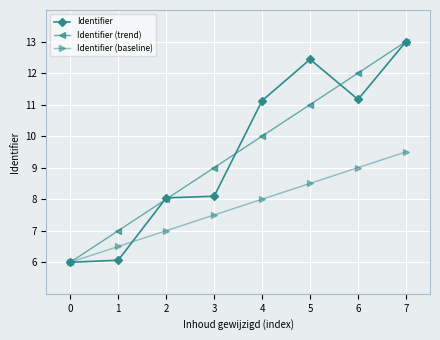

What is the spread (max minus min) of values at 5?

3.9